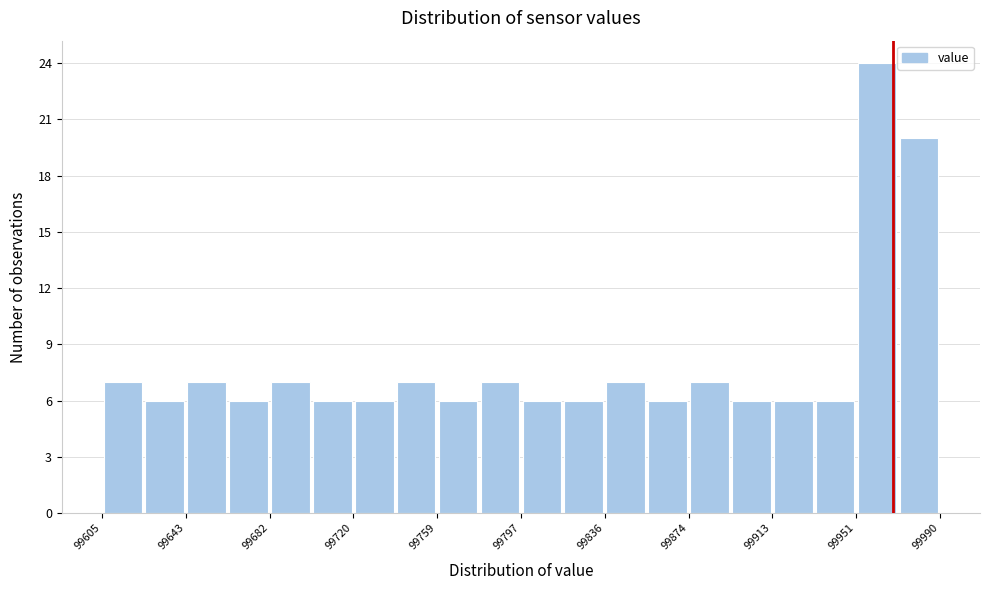

Around what value on the x-axis is the tallest bar? Give the approximate position of its centre, as read against the axis.

99960